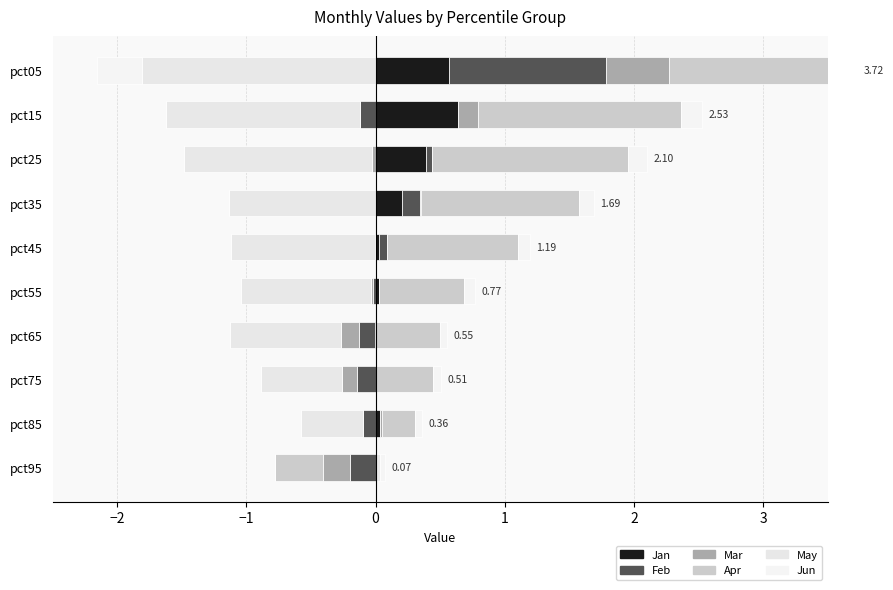

True or false: Apr has a value of 0.9 at pct95.

False